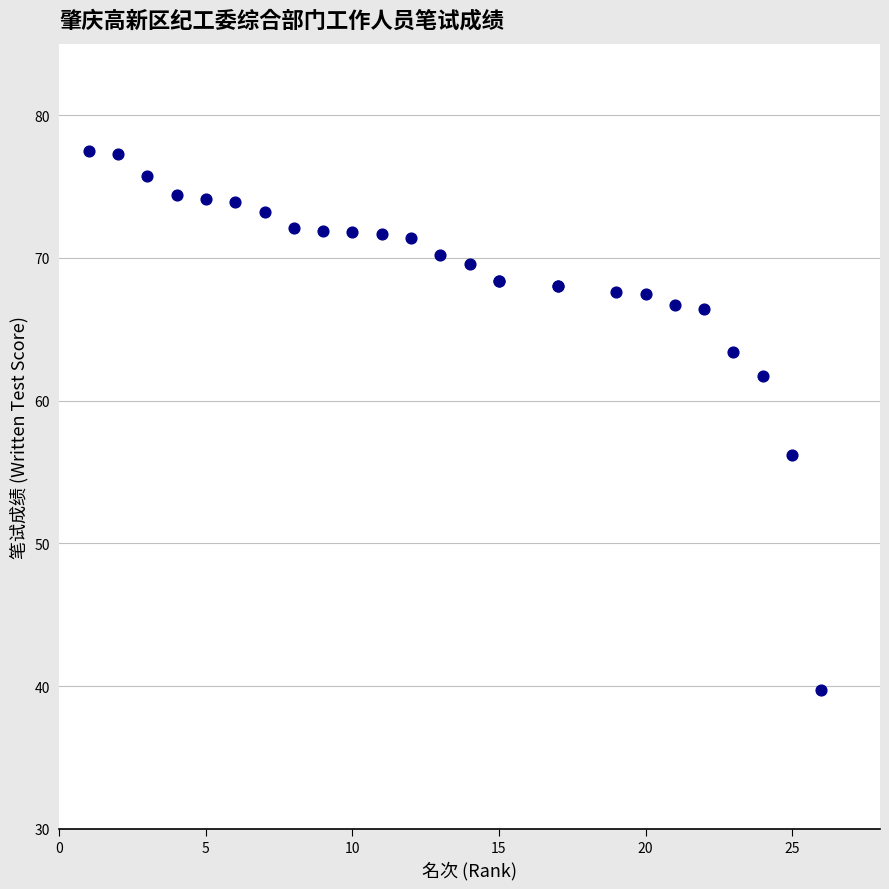

What Y value in the scatter plot is closest to 58?

56.2